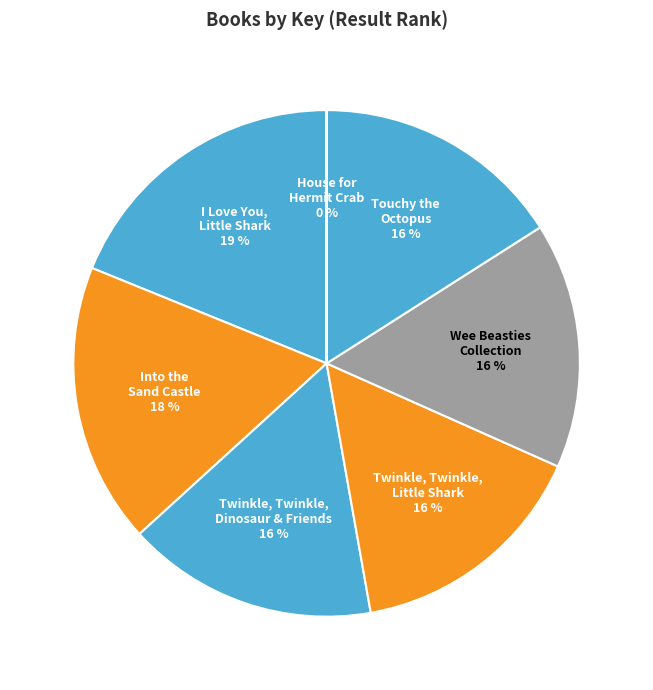

To the nearest percent, what portion does Twinkle, Twinkle, Dinosaur & Friends represent?

16%